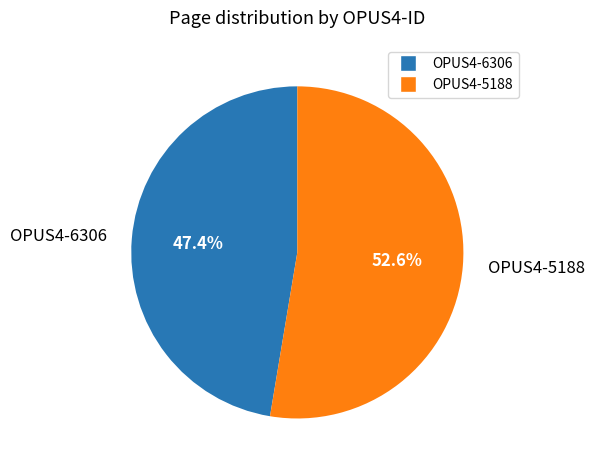

Between OPUS4-5188 and OPUS4-6306, which is larger?

OPUS4-5188